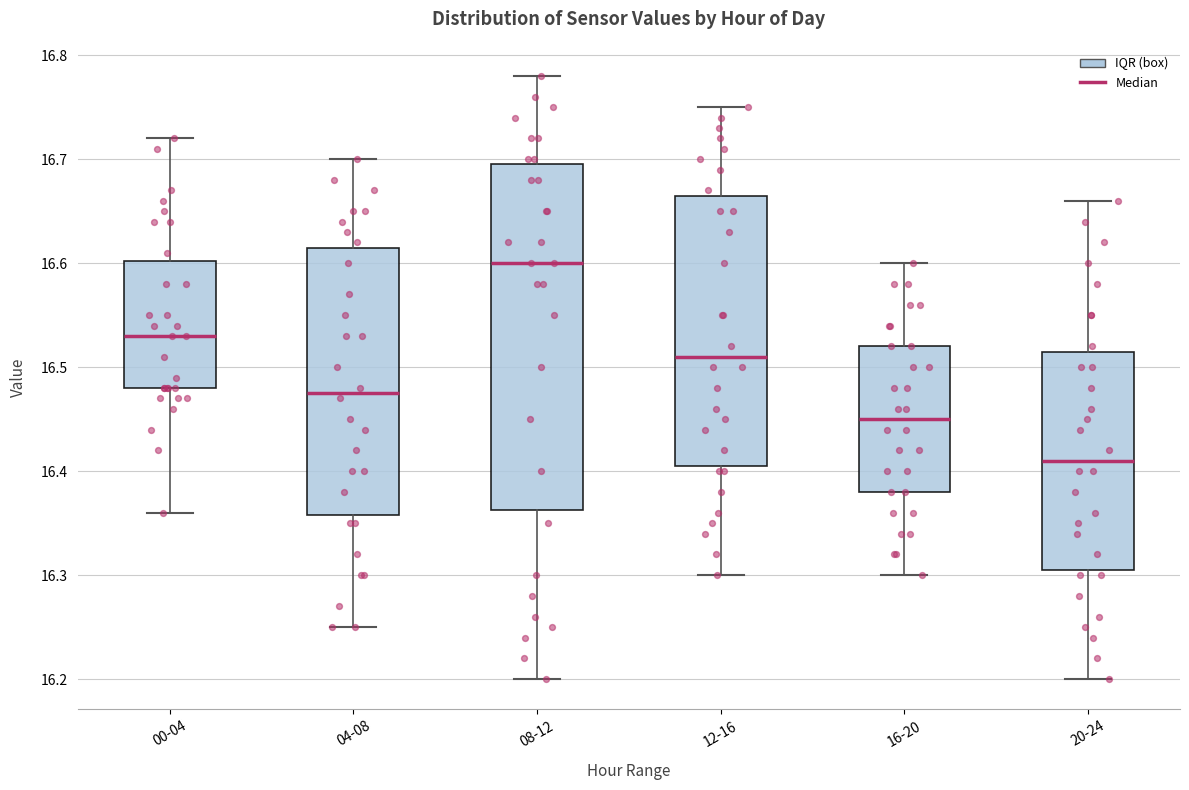

Reading left to right, read every box against the y-axis: the position of its median line, the range the box covers, and the ends of its whiskers. The values are not printed on the chart, so give them approximately, as read against the axis.

00-04: median 16.53, box 16.48 to 16.60, whiskers 16.36 to 16.72
04-08: median 16.48, box 16.36 to 16.62, whiskers 16.25 to 16.70
08-12: median 16.60, box 16.36 to 16.70, whiskers 16.20 to 16.78
12-16: median 16.51, box 16.41 to 16.67, whiskers 16.30 to 16.75
16-20: median 16.45, box 16.38 to 16.52, whiskers 16.30 to 16.60
20-24: median 16.41, box 16.31 to 16.52, whiskers 16.20 to 16.66